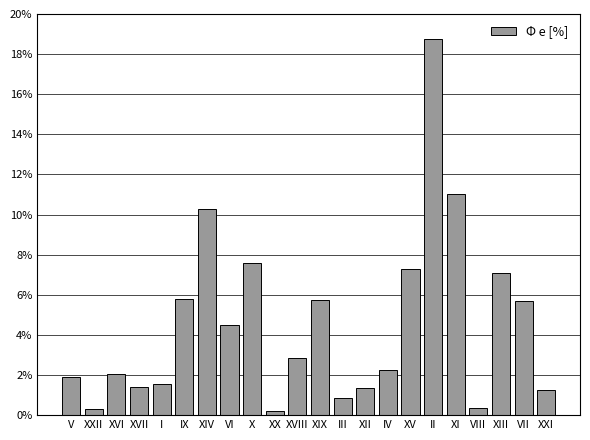

What is the average value?

4.5